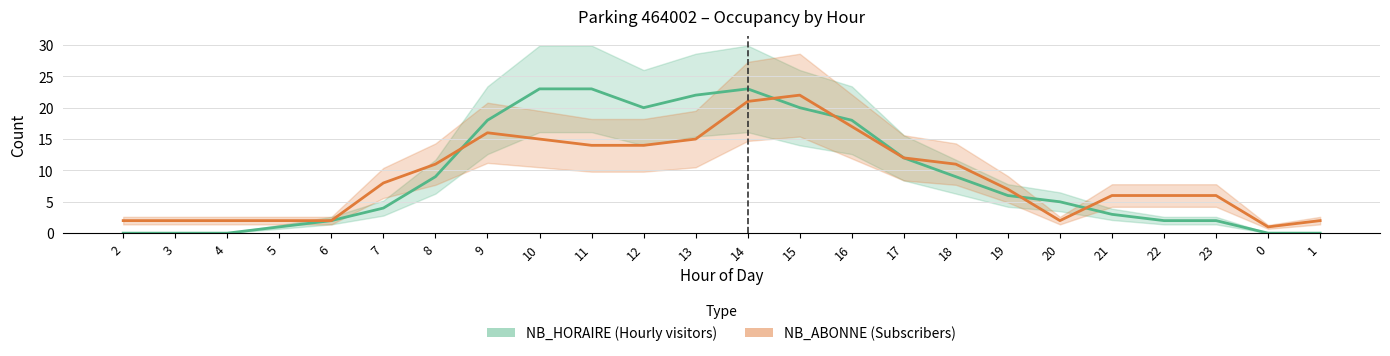

At how many categories does at least one series exceed 0?

24